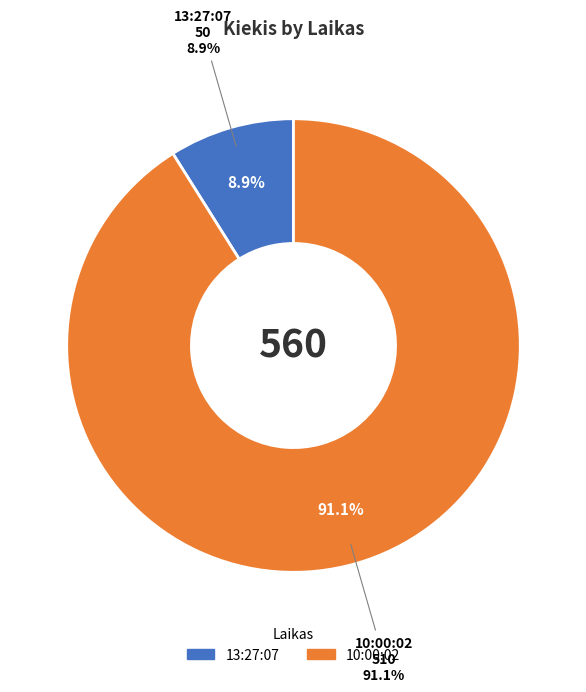

Which category has the biggest portion of the pie?

10:00:02